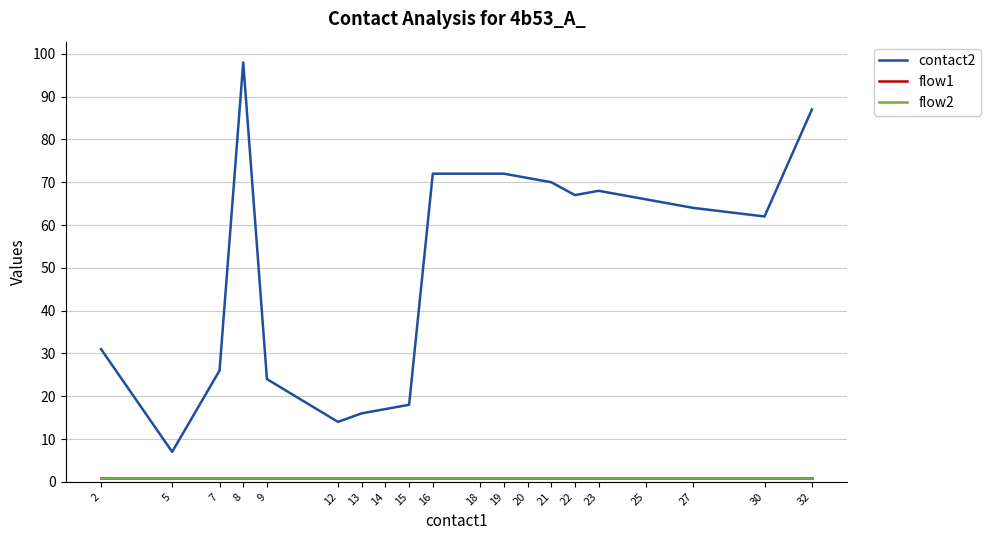

Reading left to right, list all the values displayed in this chart.

contact2: 31	7	26	98	24	14	16	17	18	72	72	72	71	70	67	68	66	64	62	87
flow1: 1	1	1	1	1	1	1	1	1	1	1	1	1	1	1	1	1	1	1	1
flow2: 1	1	1	1	1	1	1	1	1	1	1	1	1	1	1	1	1	1	1	1